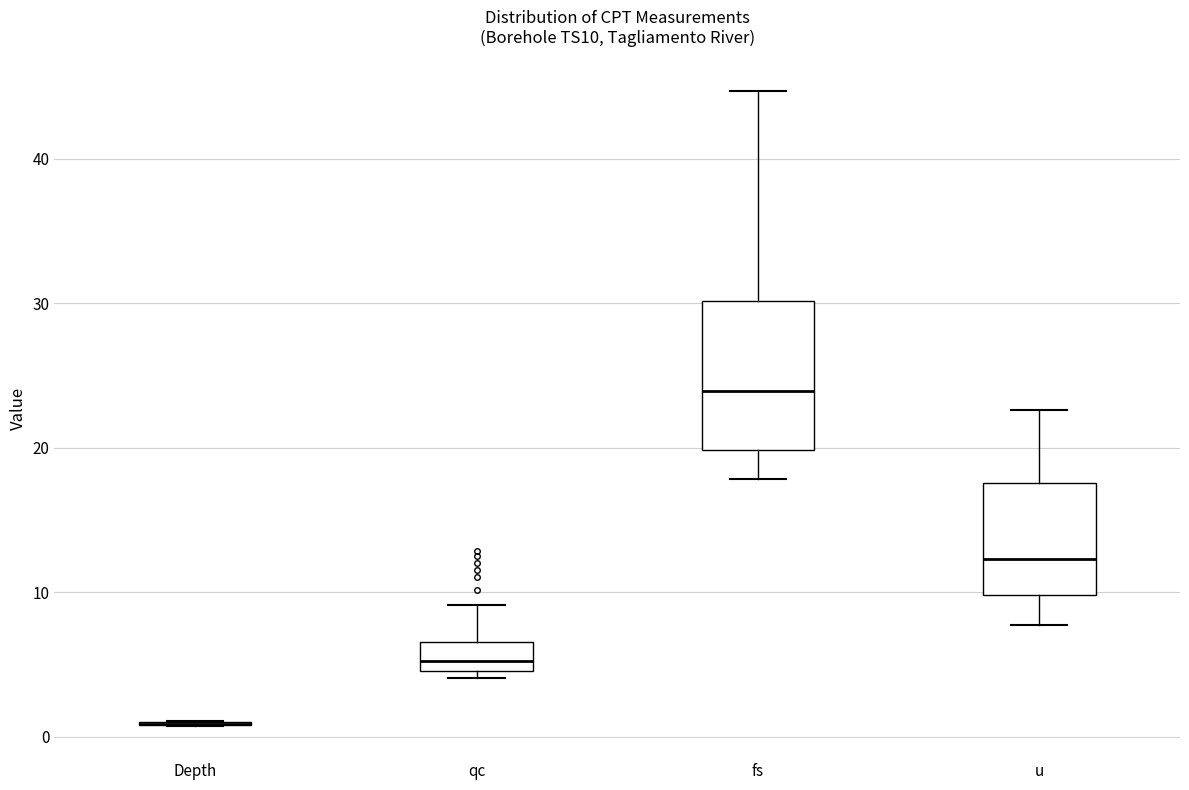

Comparing the boxes themselves (not the whiskers), which one is the tallest?

fs